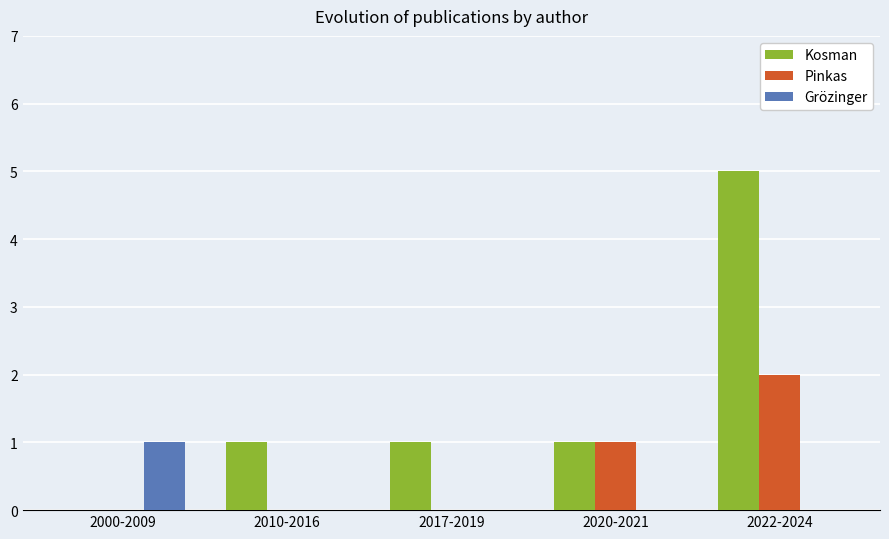

The Kosman series shows 2 at 2000-2009. True or false?

False